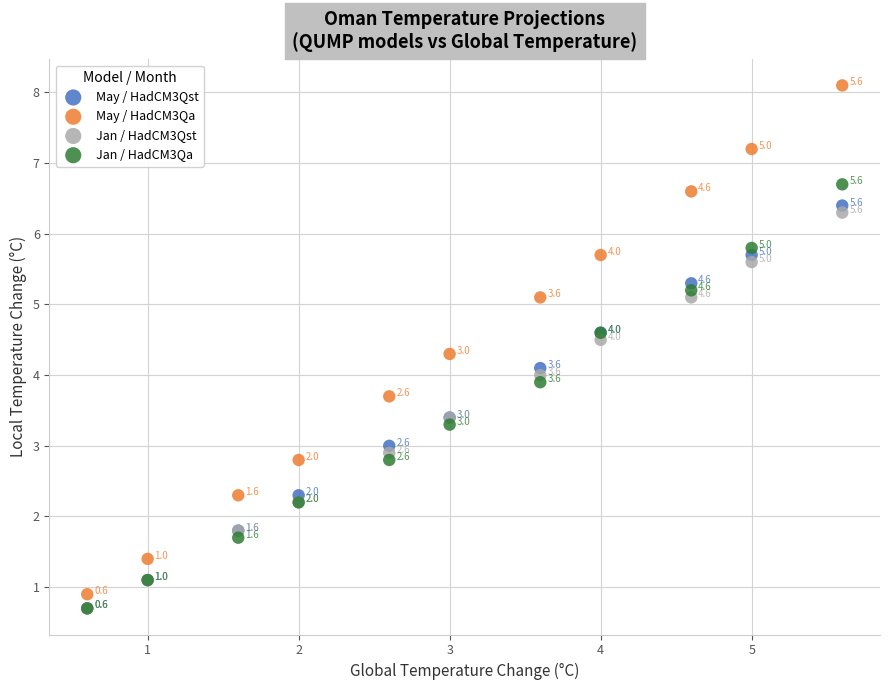

In the May / HadCM3Qa series, what Y value is closest to 4?

3.7